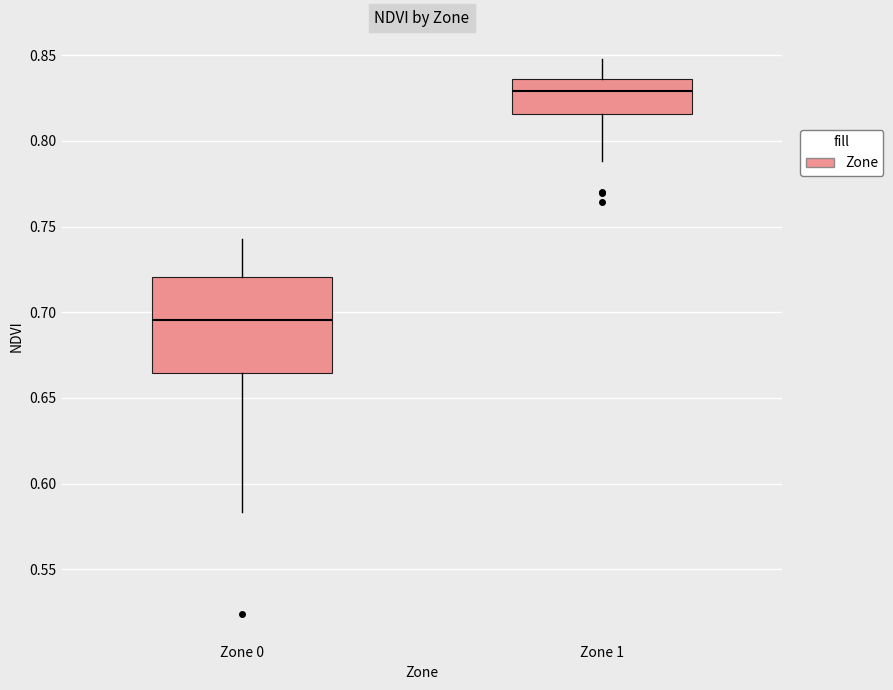

Which box has the highest median line?

Zone 1